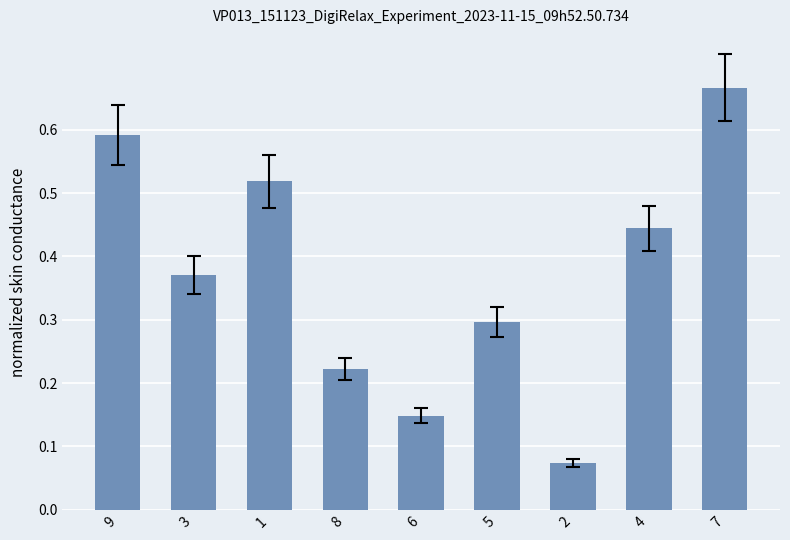

Are the bars grouped side by side (vs. stacked)?

No